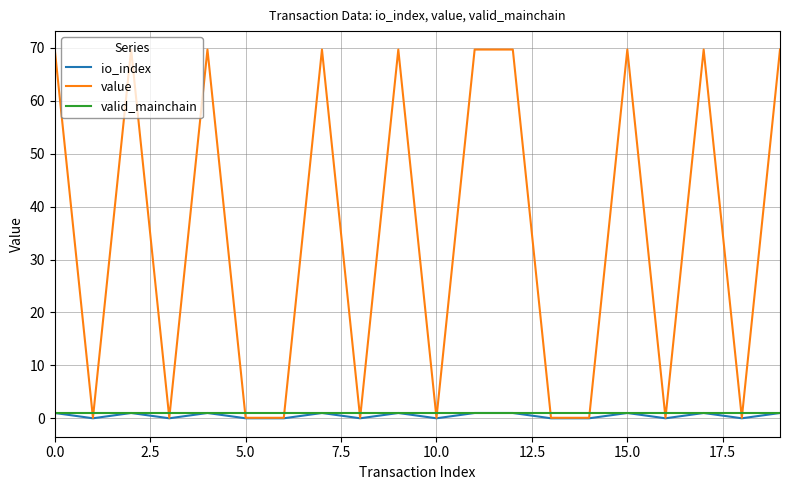

Count the number of categories in the chart.

20